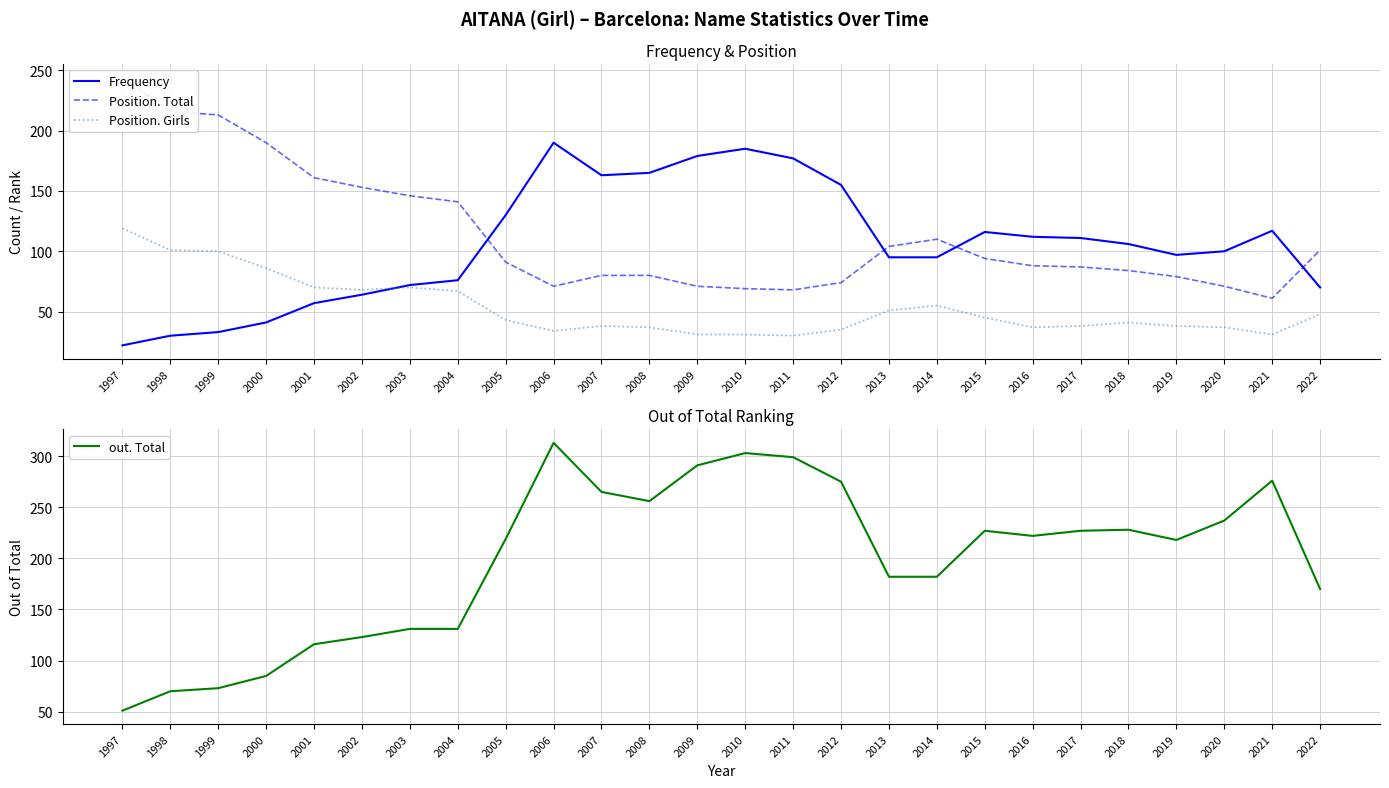

At which category does Frequency reach its first local valley?

2007